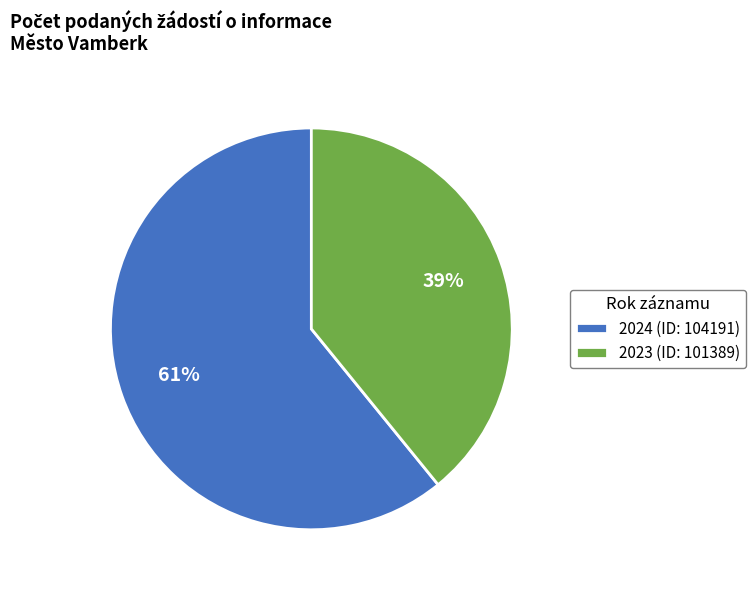

Do 2024 (ID: 104191) and 2023 (ID: 101389) together represent more than half of the pie?

Yes